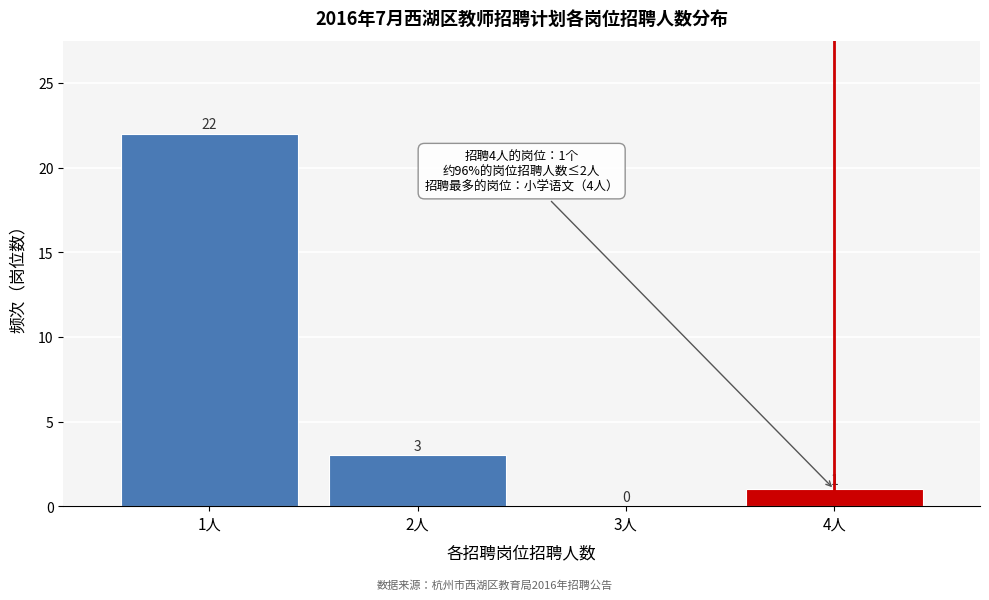

Reading left to right, what are all the values shown in this chart?

1人=22	2人=3	3人=0	4人=1